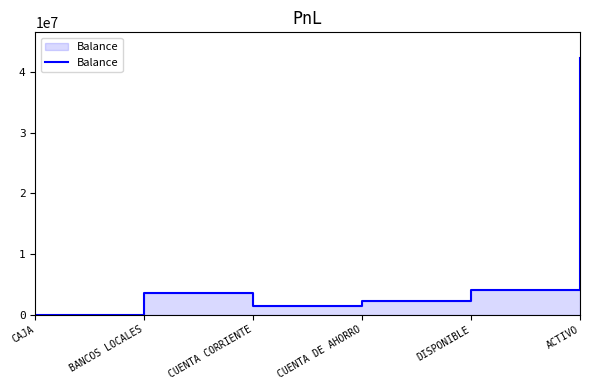

Reading left to right, extract all data points from this chart.

CAJA=4484.7	BANCOS LOCALES=3620345.5	CUENTA CORRIENTE=1358366.0	CUENTA DE AHORRO=2261979.5	DISPONIBLE=4077551.8	ACTIVO=42371421.4